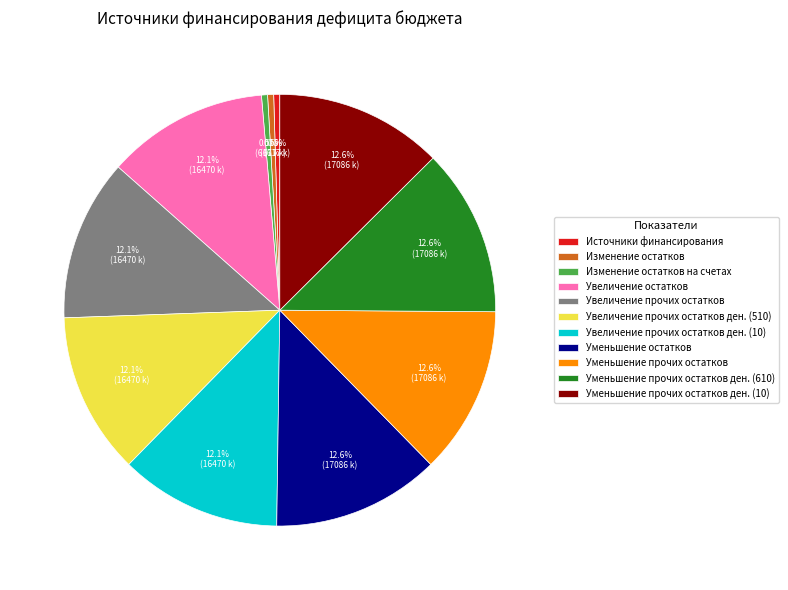

How many segments does this pie chart have?

11